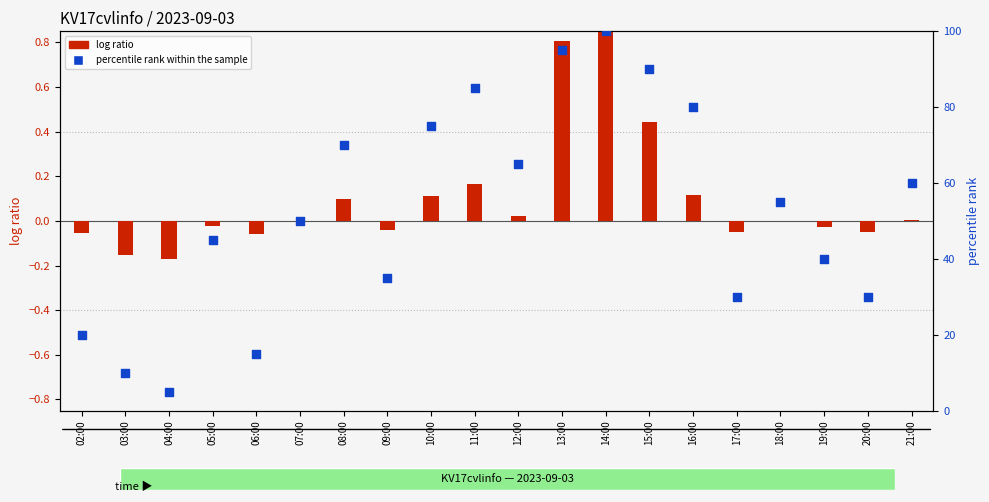

What are all the series names shown in the legend?

log ratio, percentile rank within the sample